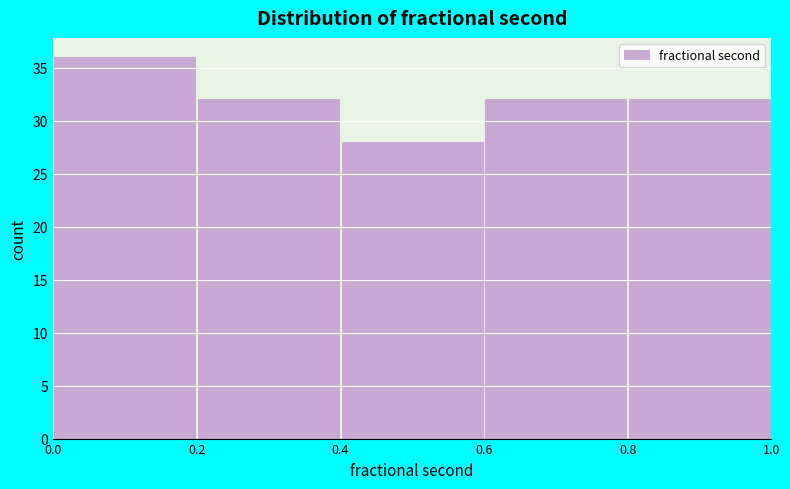

Over which range of the x-axis is the bar tallest?

0.0 to 0.2